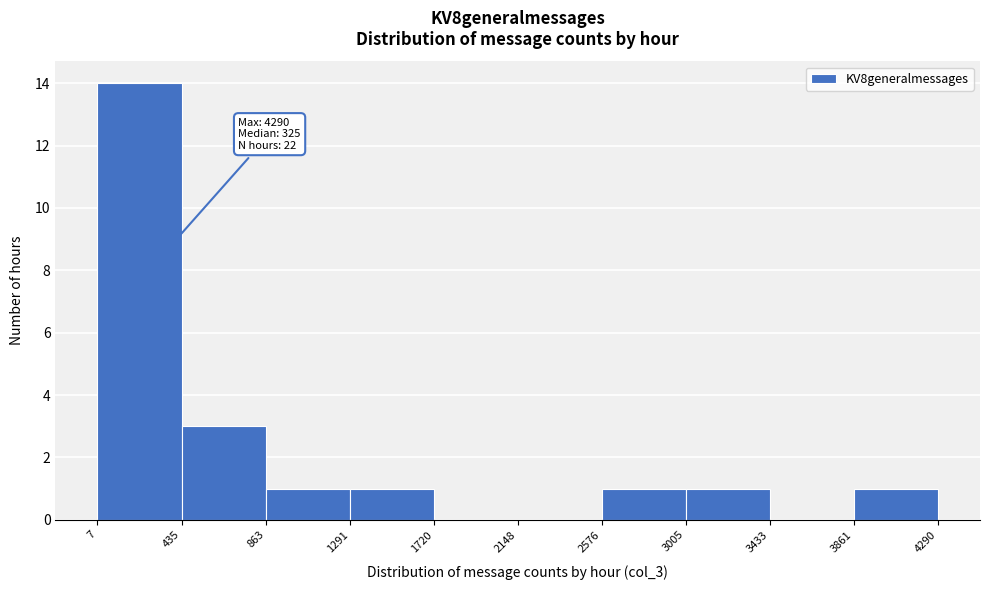

Over which range of the x-axis is the bar tallest?

7 to 435